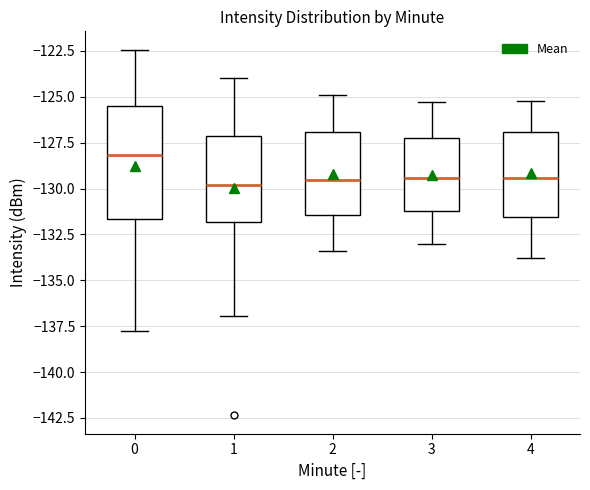

Reading left to right, read every box against the y-axis: the position of its median line, the range the box covers, and the ends of its whiskers. The values are not printed on the chart, so give them approximately, as read against the axis.

0: median -128.0, box -131.5 to -125.5, whiskers -137.5 to -122.5
1: median -130.0, box -132.0 to -127.0, whiskers -137.0 to -124.0
2: median -129.5, box -131.5 to -127.0, whiskers -133.5 to -125.0
3: median -129.5, box -131.0 to -127.0, whiskers -133.0 to -125.5
4: median -129.5, box -131.5 to -127.0, whiskers -134.0 to -125.0